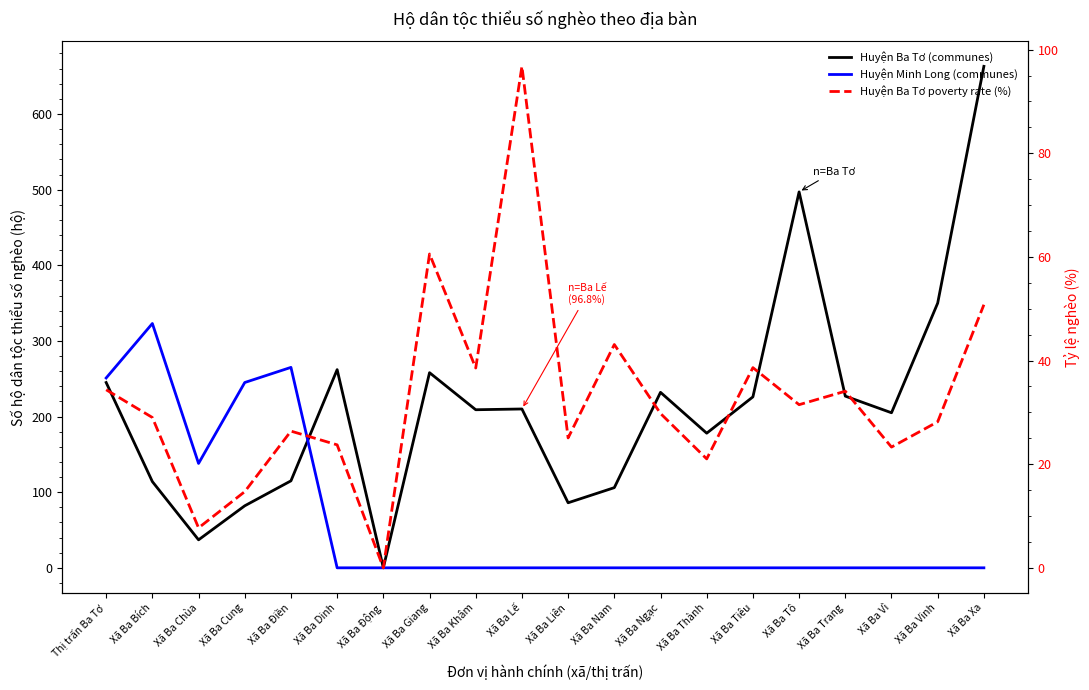

What is the difference between the maximum and minimum values in the Huyện Ba Tơ (communes) series?

663.0